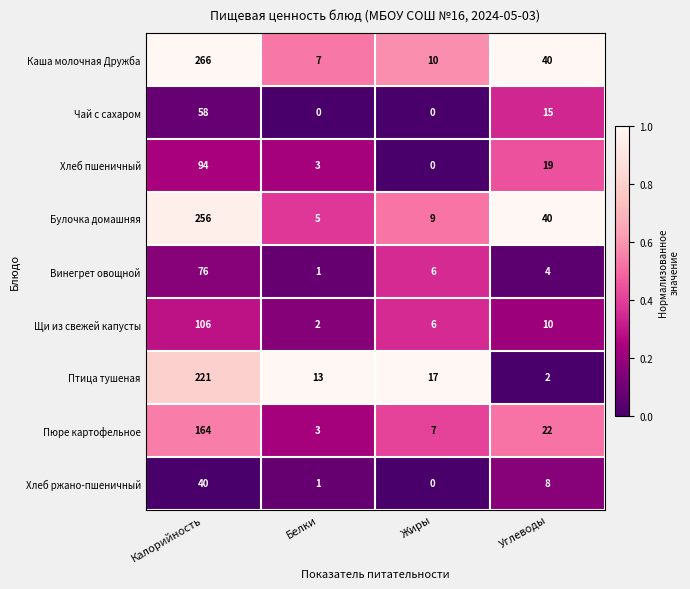

What value does the Пюре картофельное series have at Калорийность, to the nearest 10?

160